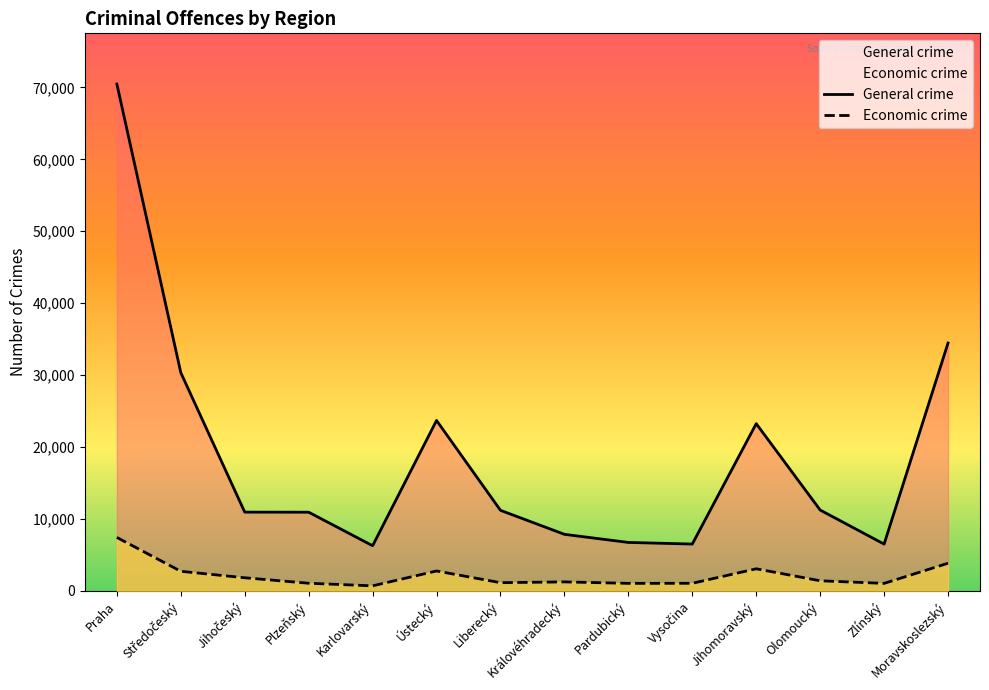

The General crime series shows 34465 at Moravskoslezský. True or false?

True